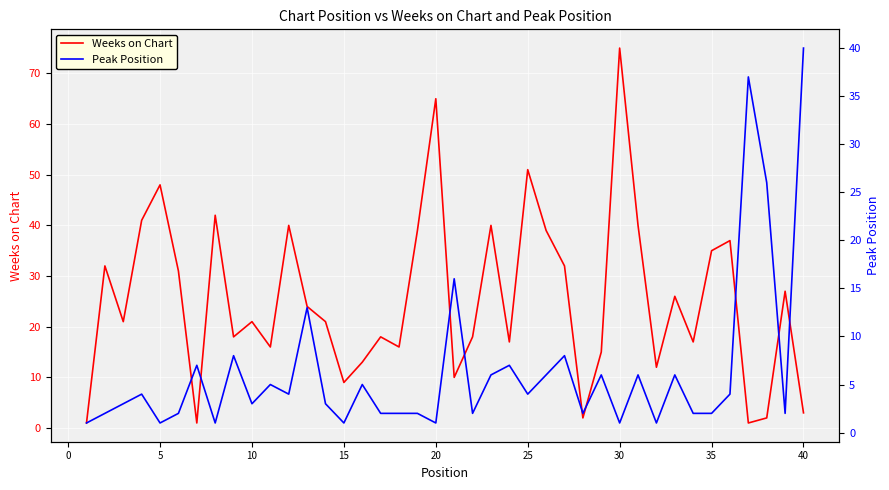

True or false: Peak Position has a value of 0 at −5.

False